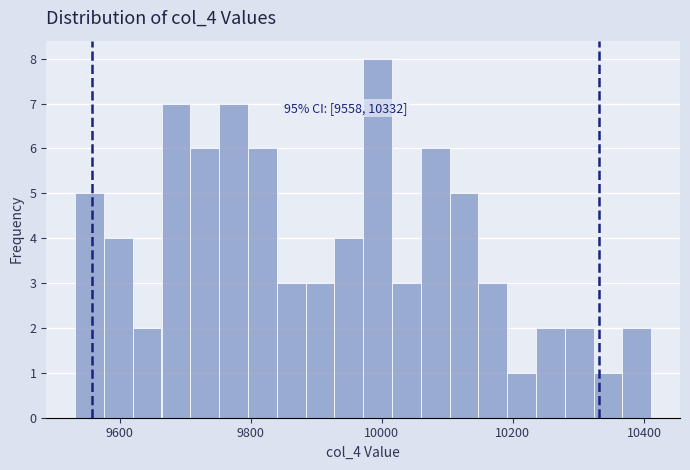

Around what value on the x-axis is the tallest bar? Give the approximate position of its centre, as read against the axis.

10000